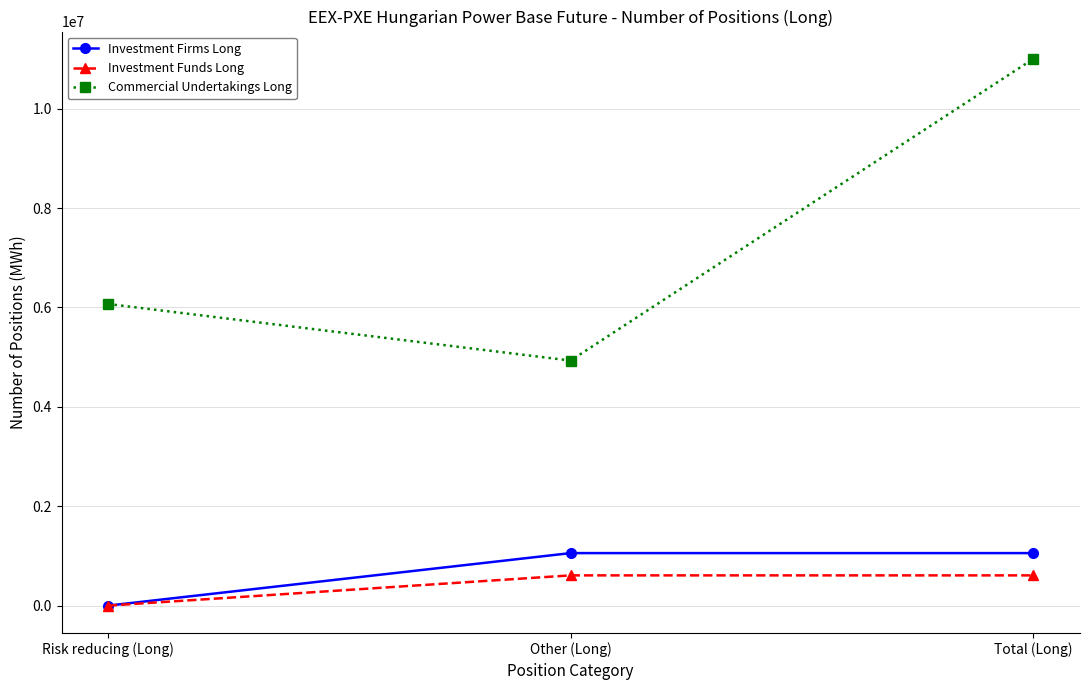

What value does the Investment Firms Long series have at Other (Long)?

1057259